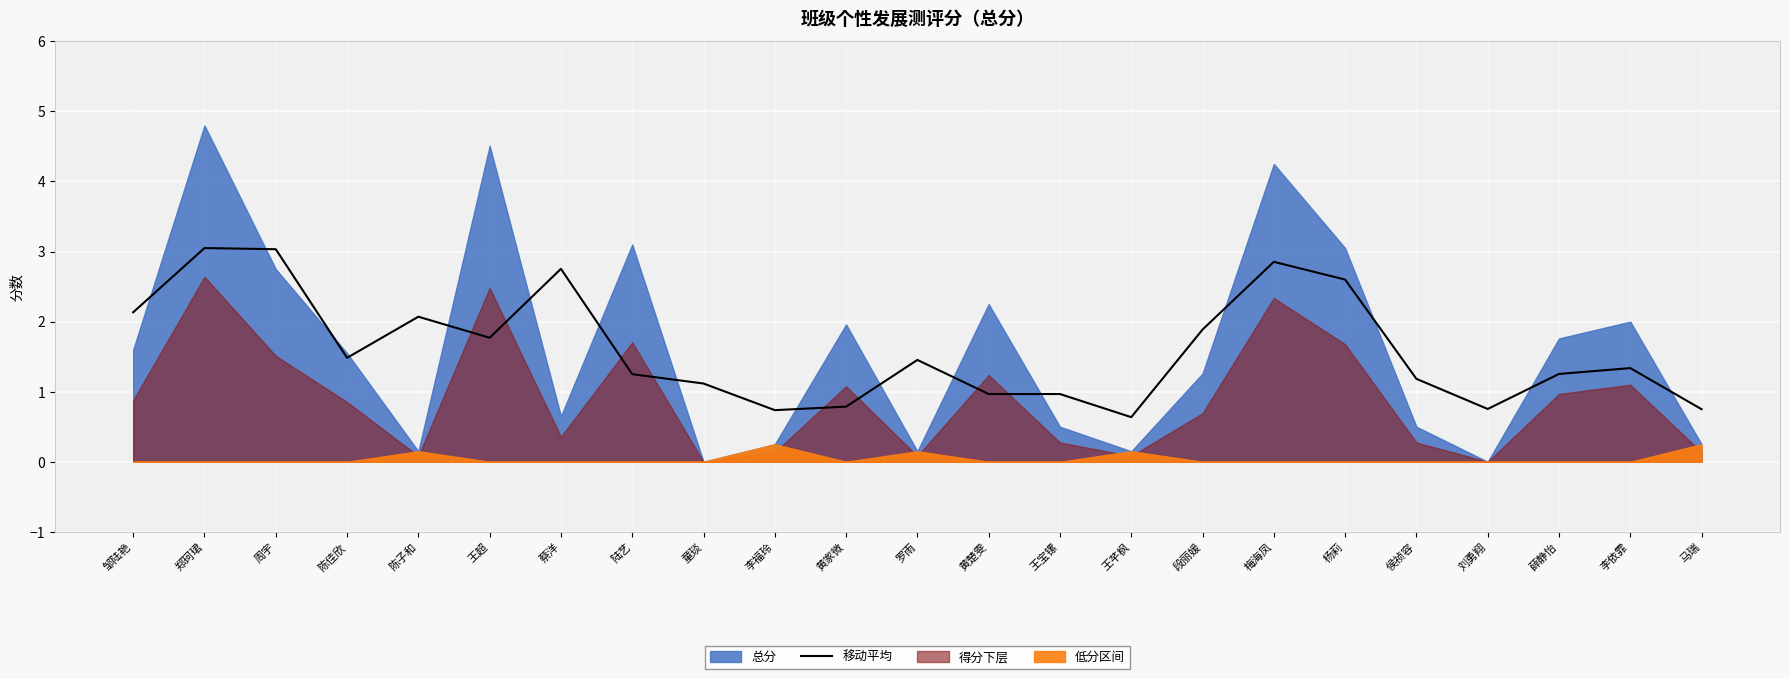

What is the minimum value for 移动平均?

0.6